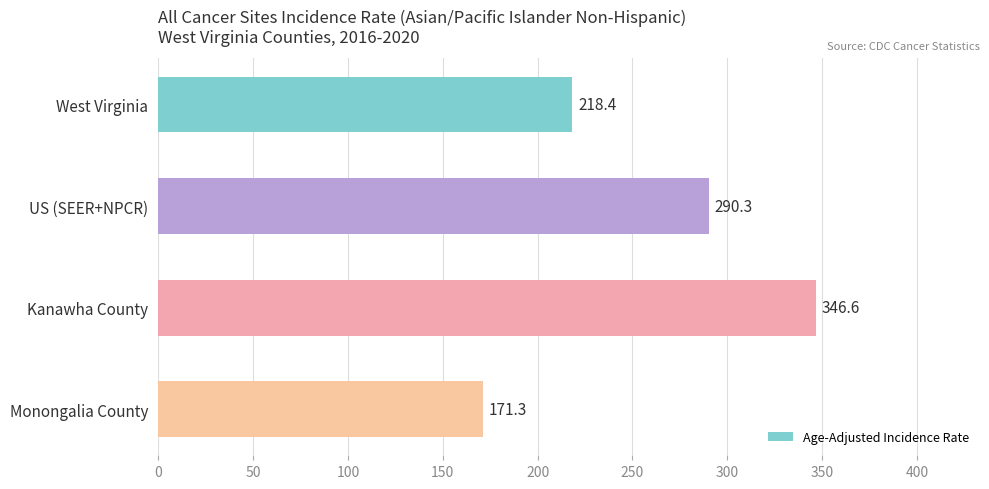

Where is the data nearest to the value 258?

US (SEER+NPCR)